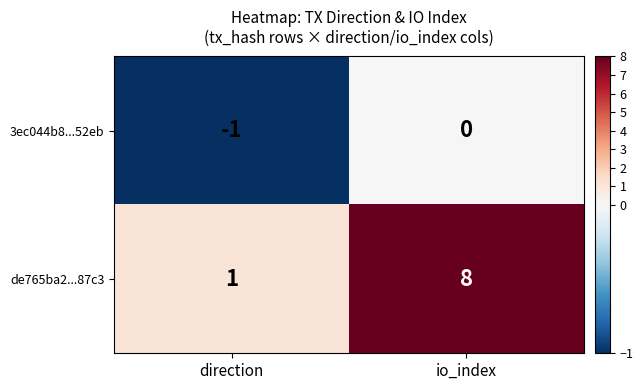

Read the de765ba2...87c3 value at io_index.

8